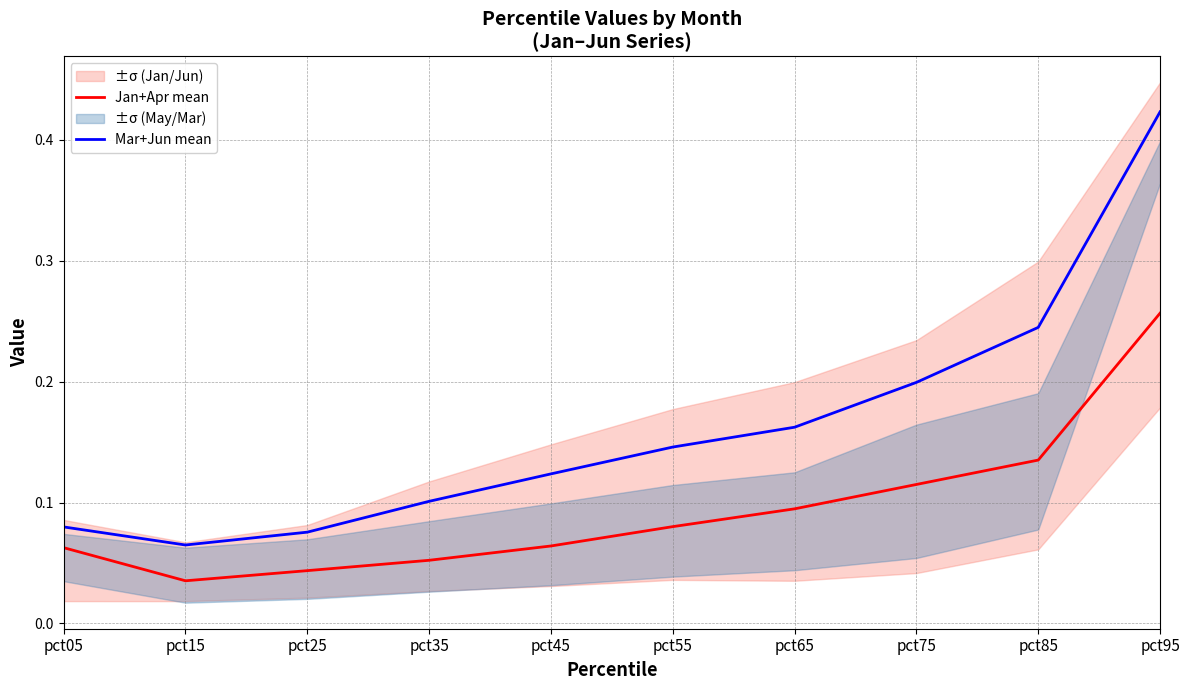

Reading left to right, what are all the values shown in this chart?

Jan+Apr mean: 0.1	0.0	0.0	0.1	0.1	0.1	0.1	0.1	0.1	0.3
Mar+Jun mean: 0.1	0.1	0.1	0.1	0.1	0.1	0.2	0.2	0.2	0.4